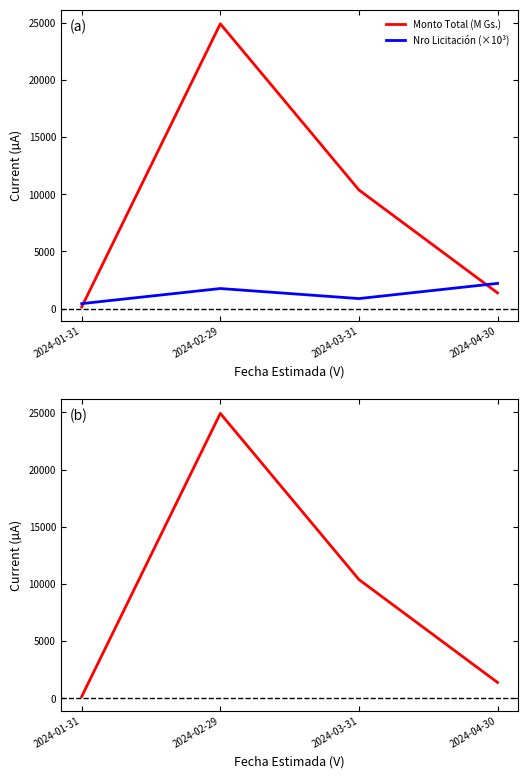

True or false: Nro Licitación (×10³) and Monto Total (M Gs.) cross at least once.

True